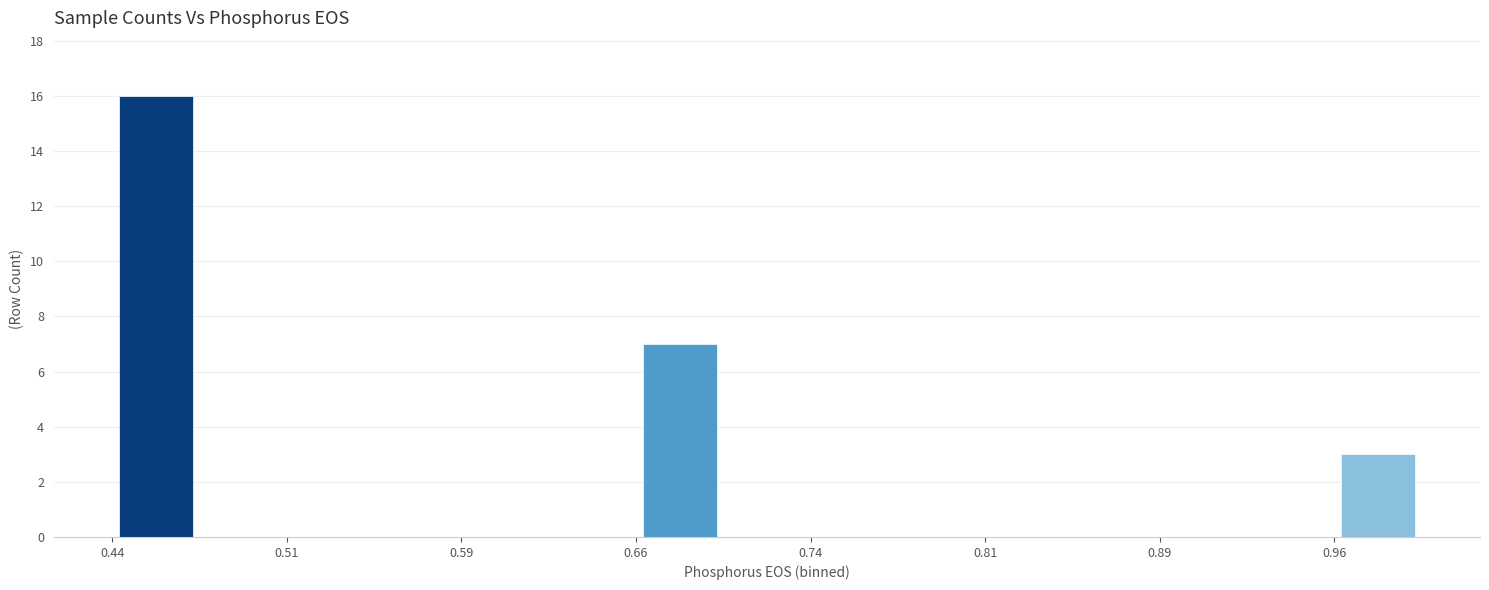

Read against the x-axis, roughly where is the centre of the tallest bar?

0.45